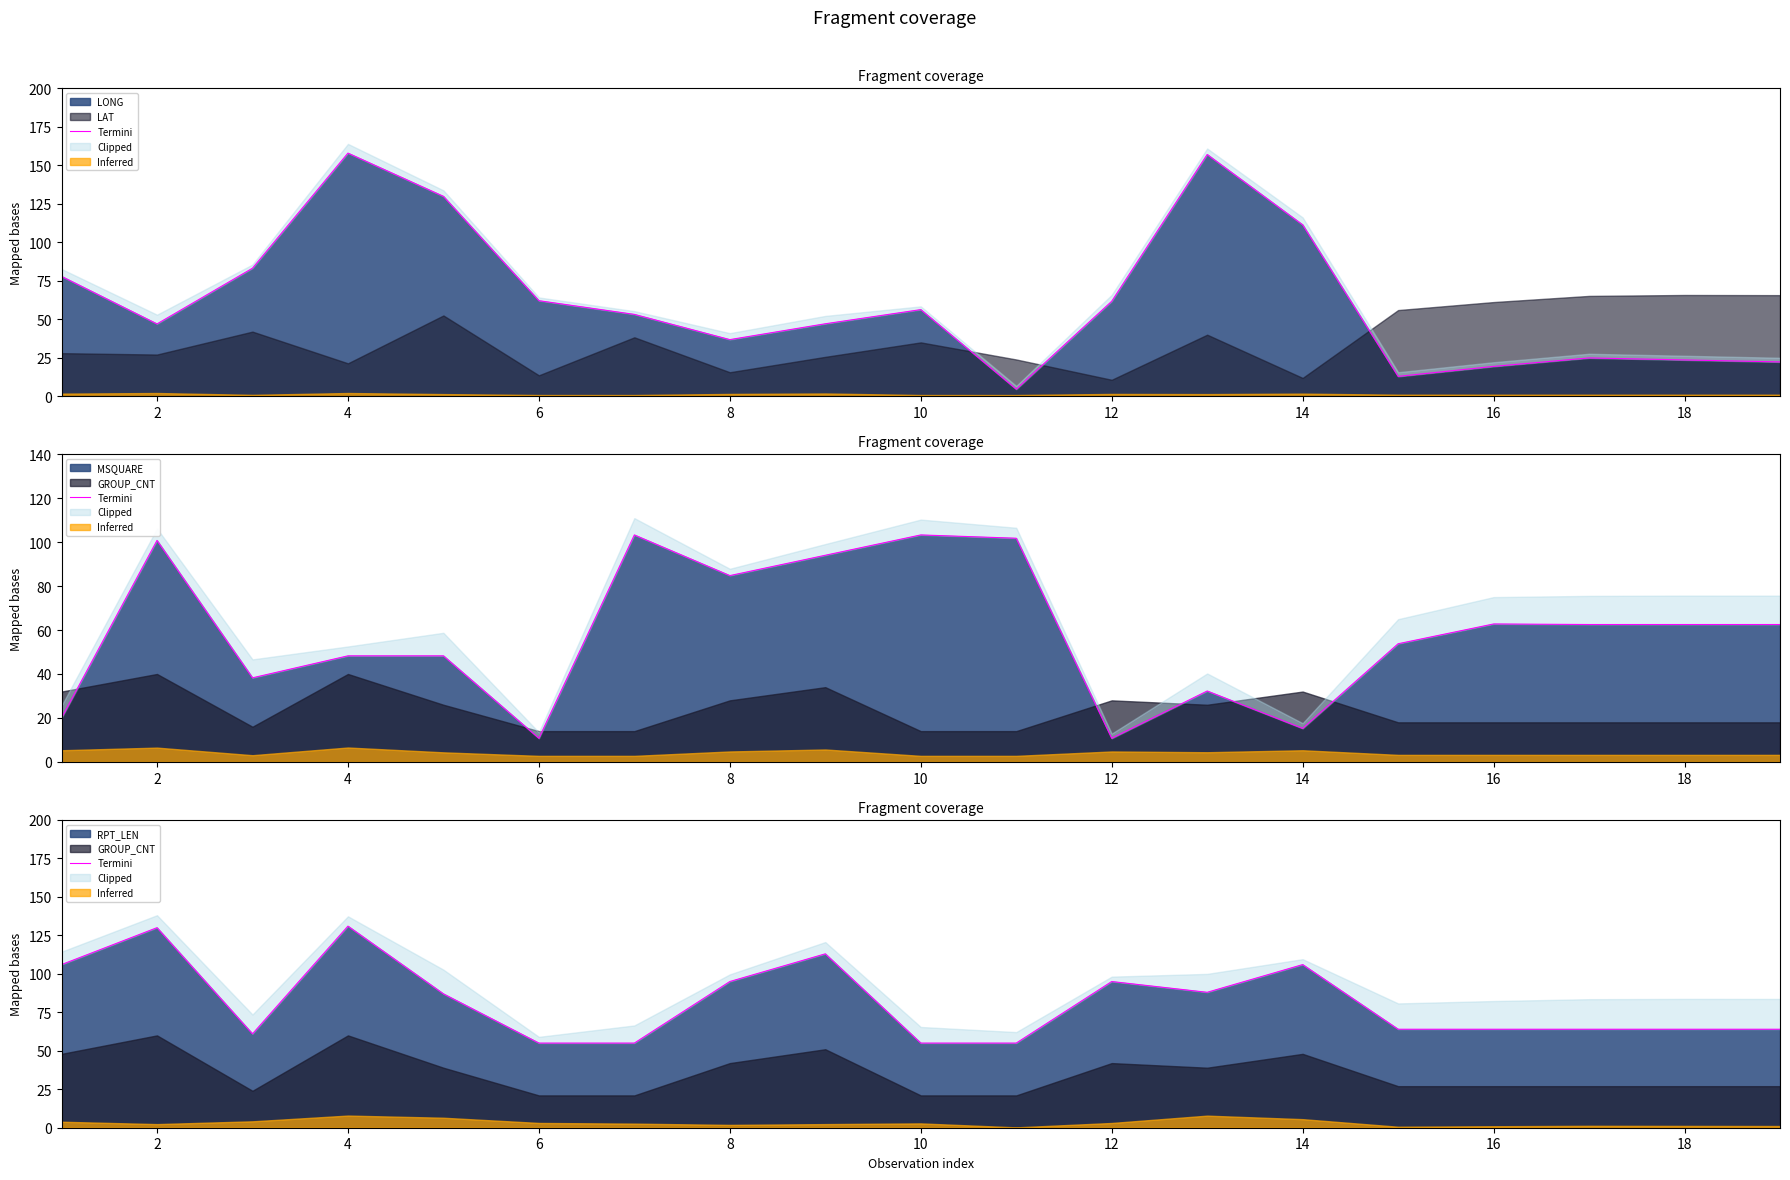

The value of RPT_LEN at 18 is 64. True or false?

True